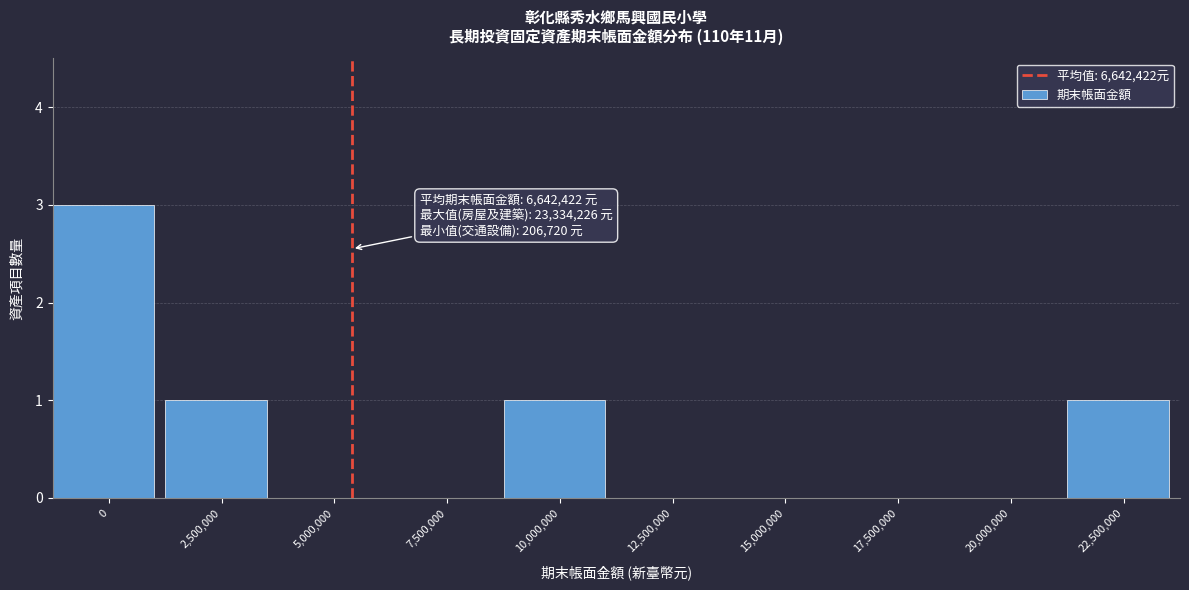

Reading left to right, list all the values displayed in this chart.

0=3	2,500,000=1	5,000,000=0	7,500,000=0	10,000,000=1	12,500,000=0	15,000,000=0	17,500,000=0	20,000,000=0	22,500,000=1